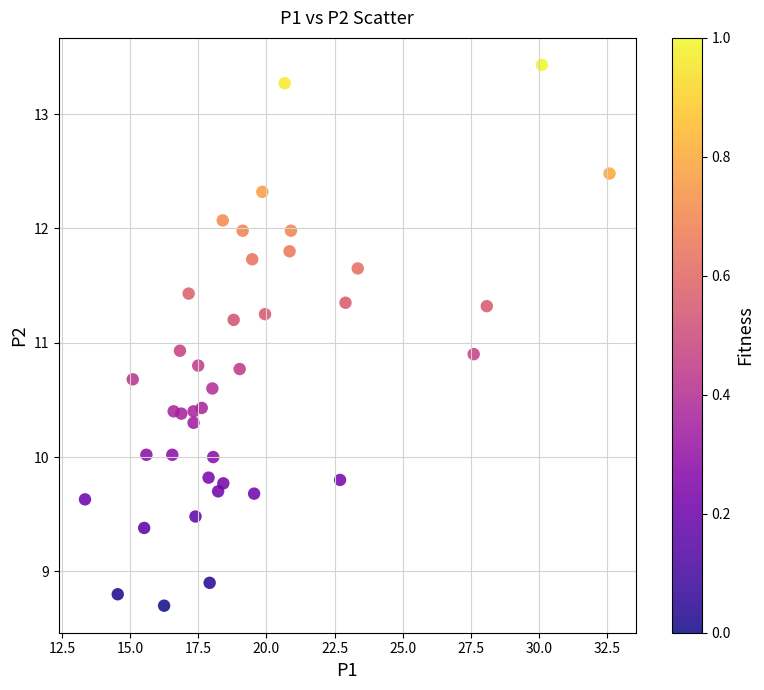

What is the range of Y values (max minus min)?

4.7